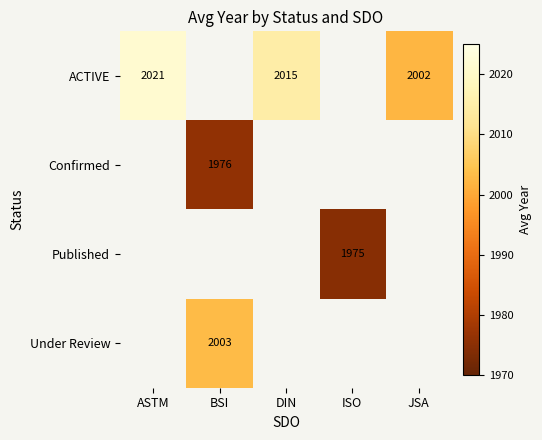

Is it true that ACTIVE equals 2002 at JSA?

True